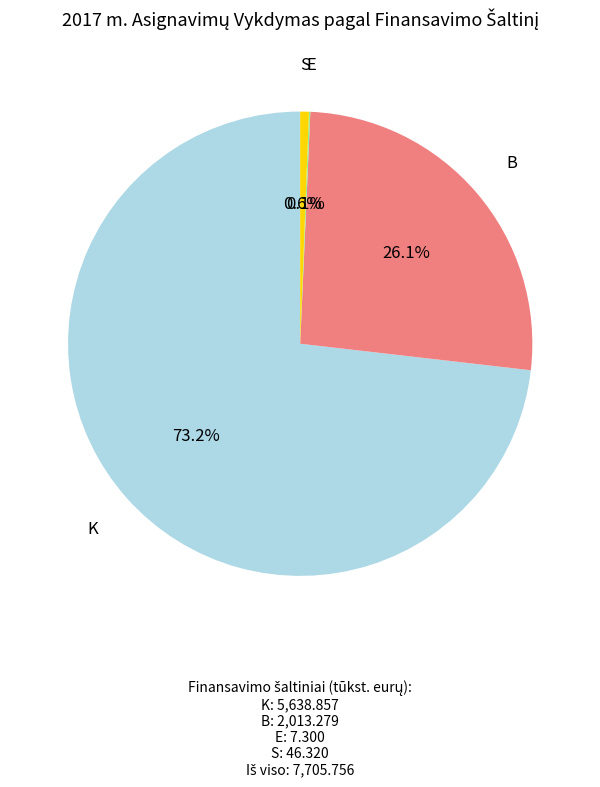

Is there any slice that represents more than half of the pie?

Yes